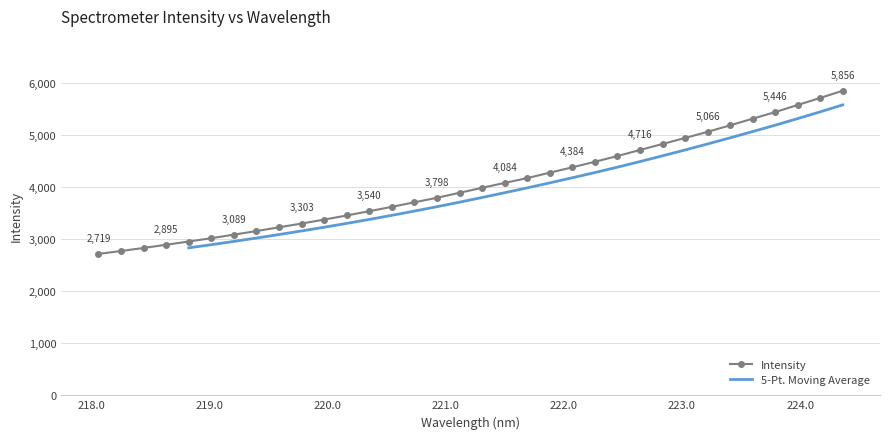

List the labels in order of value, largest first.

224.3616, 224.1709, 223.9802, 223.7895, 223.5987, 223.408, 223.2172, 223.0264, 222.8355, 222.6447, 222.4538, 222.263, 222.0721, 221.8812, 221.6902, 221.4993, 221.3083, 221.1174, 220.9264, 220.7354, 220.5444, 220.3533, 220.1623, 219.9712, 219.7801, 219.589, 219.3979, 219.2067, 219.0156, 218.8244, 218.6332, 218.442, 218.2508, 218.0596